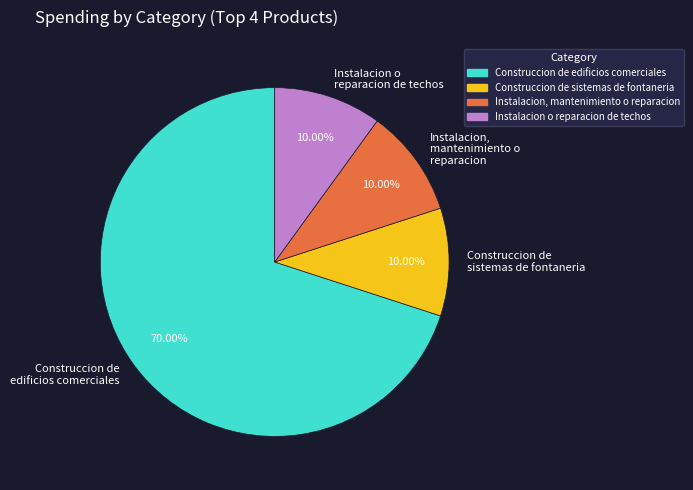

To the nearest percent, what is the combined percentage of Instalacion o reparacion de techos and Construccion de edificios comerciales?

80%